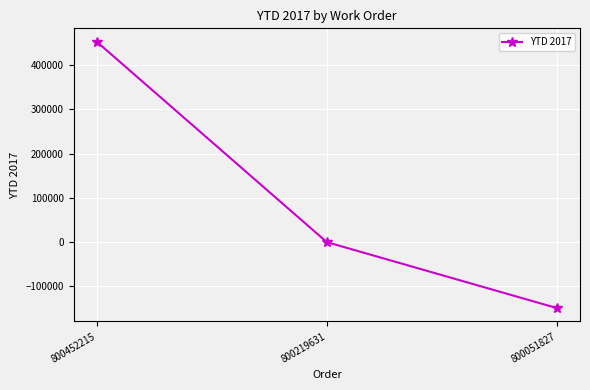

Where is the data nearest to the value 152095?

800219631